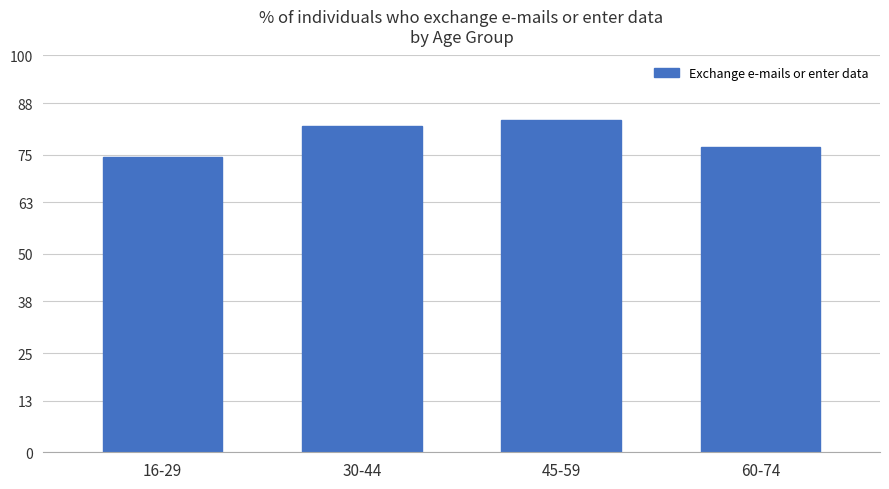

What is the label of the 4th bar from the left?

60-74